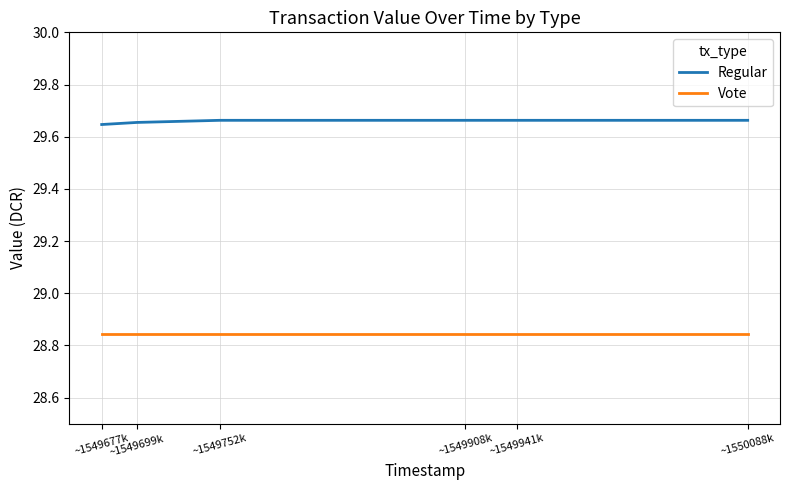

Rank the series by their average value, from highest to lowest.

Regular, Vote